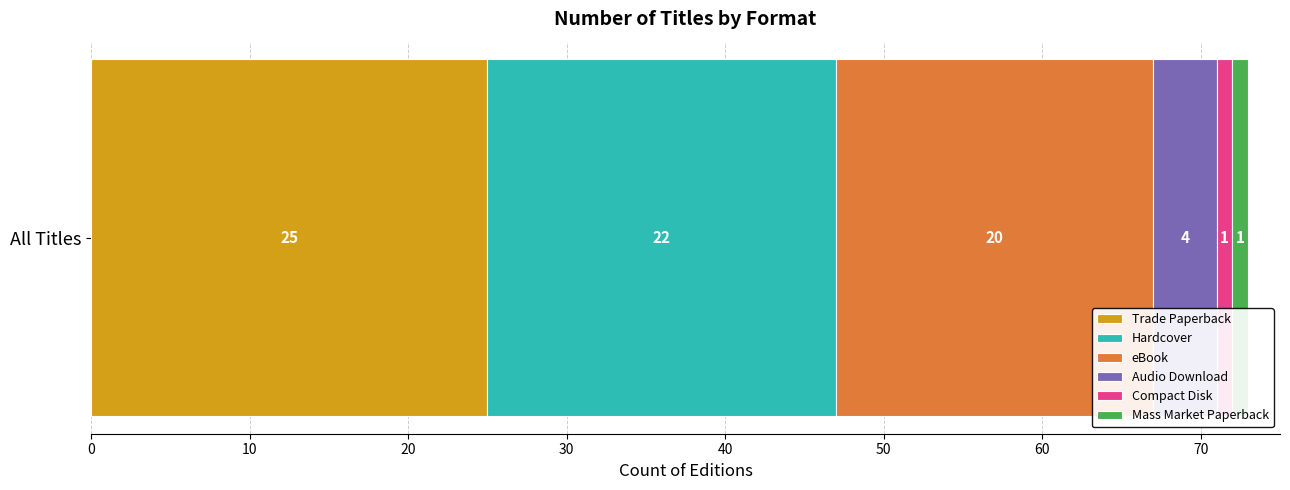

Is it true that Trade Paperback equals 25 at All Titles?

True